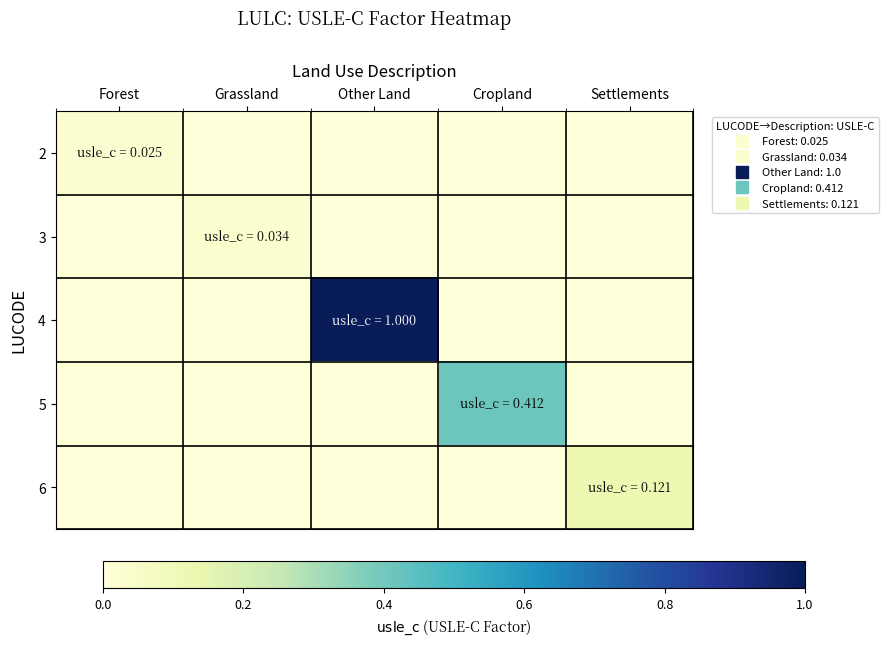

What is the total value across all series at Other Land?

1.0